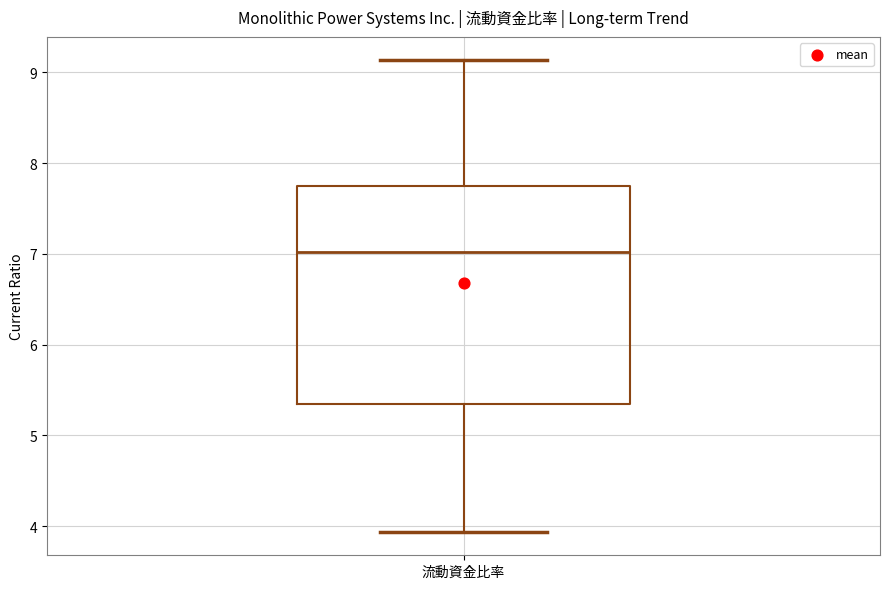

Where does the lower whisker of the box for 流動資金比率 end on the y-axis? The values are not printed on the chart, so give them approximately, as read against the axis.

3.9